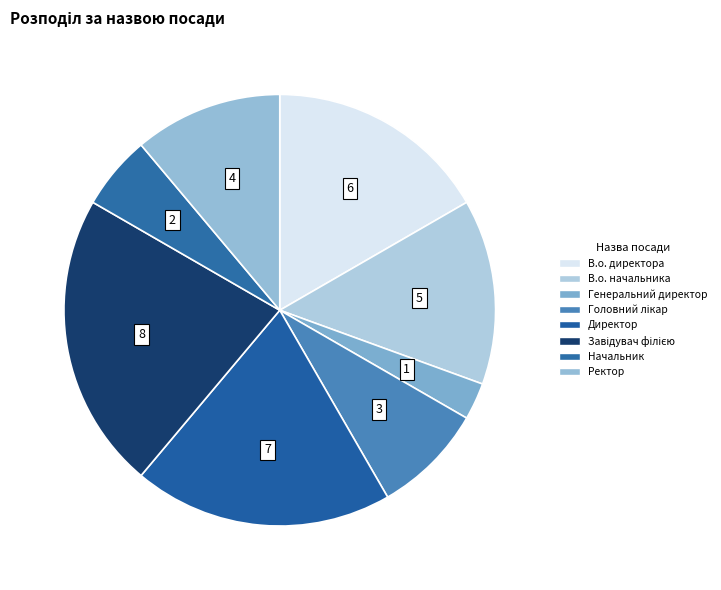

To the nearest percent, what portion does Головний лікар represent?

8%